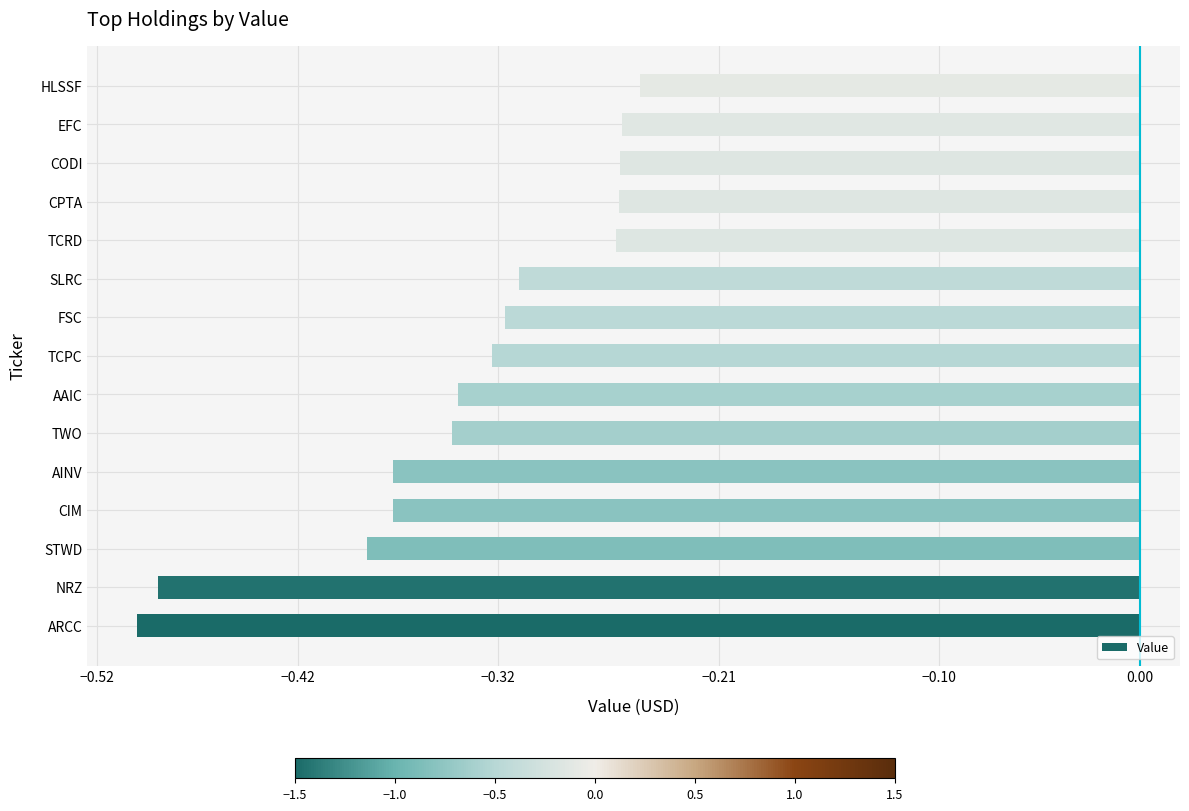

What is the change in value from TCPC to HLSSF?

+0.1